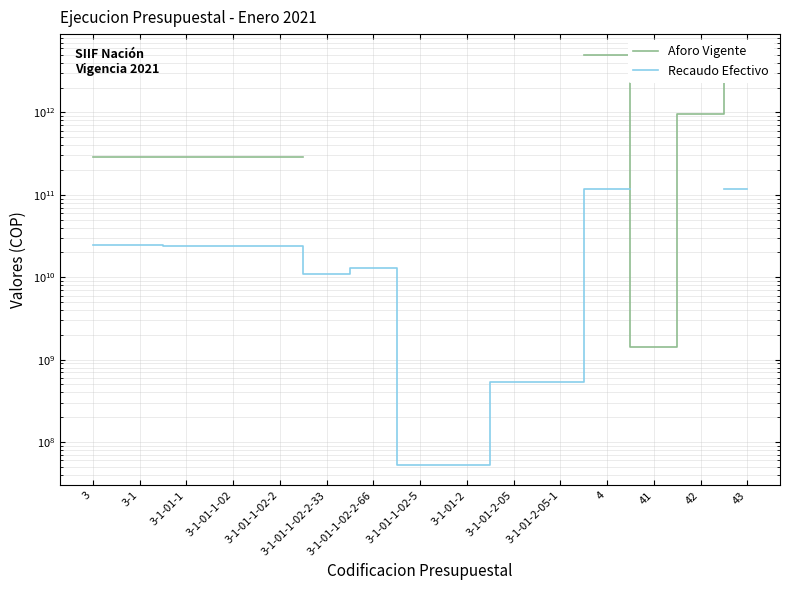

Is the value of Recaudo Efectivo at 3-1-01-1-02-2 greater than the value of Aforo Vigente at 3-1-01-2-05-1?

No